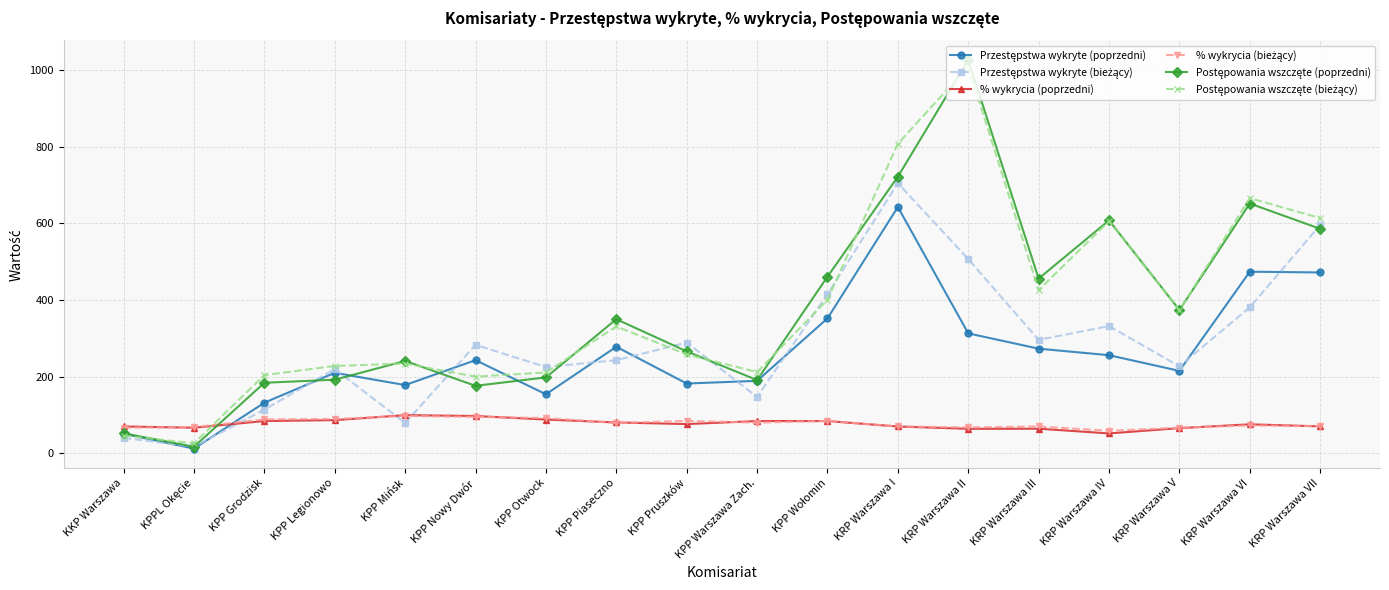

At which category does the chart reach its peak across all series?

KRP Warszawa II